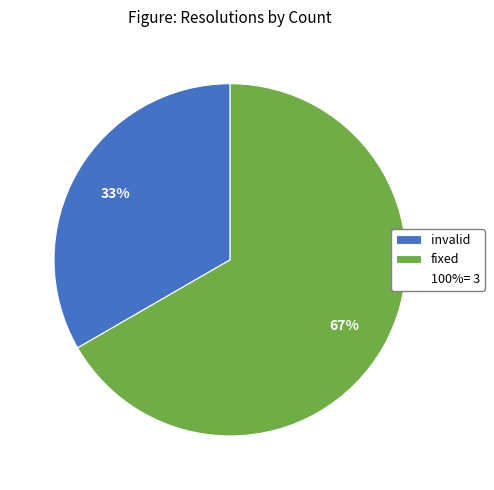

To the nearest percent, what is the average slice percentage?

50%